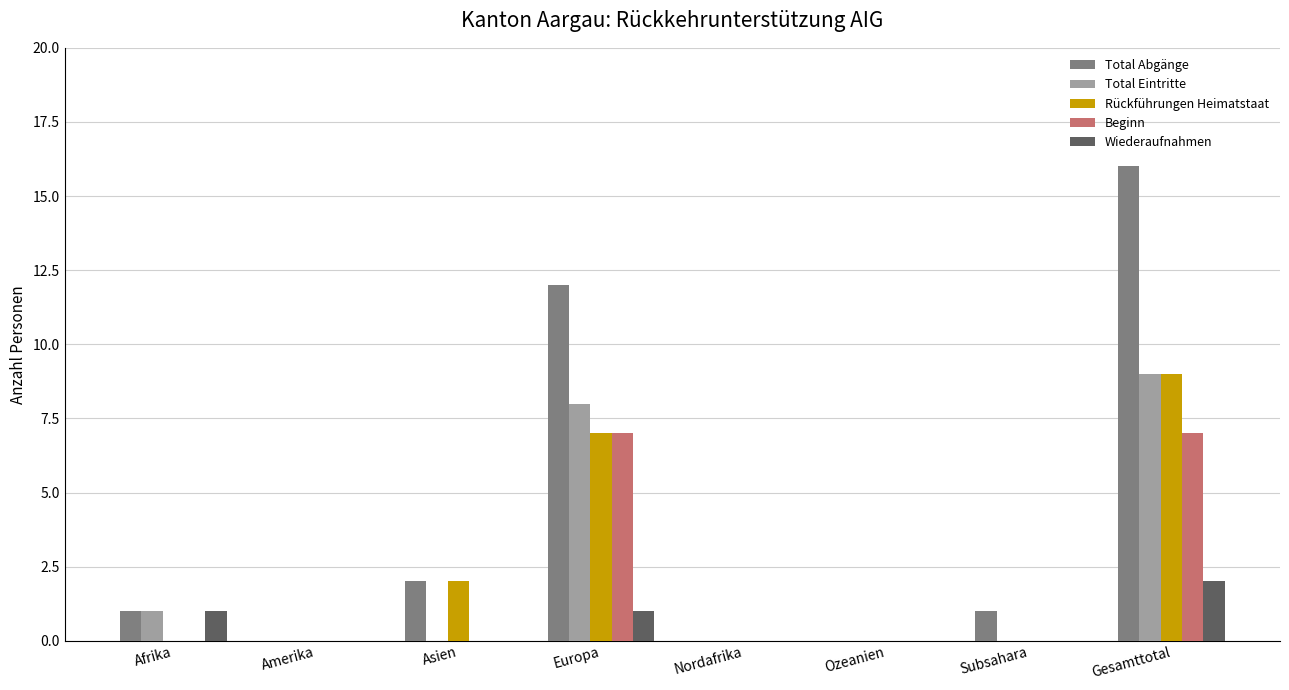

What is the maximum value shown in the chart?

16